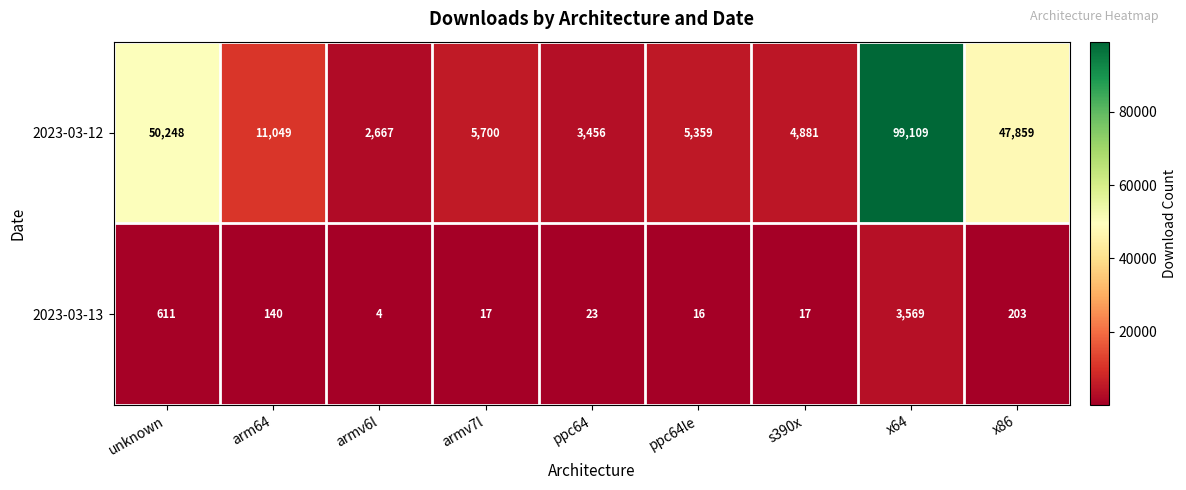

Where does the 2023-03-12 series first go above 5700?

unknown